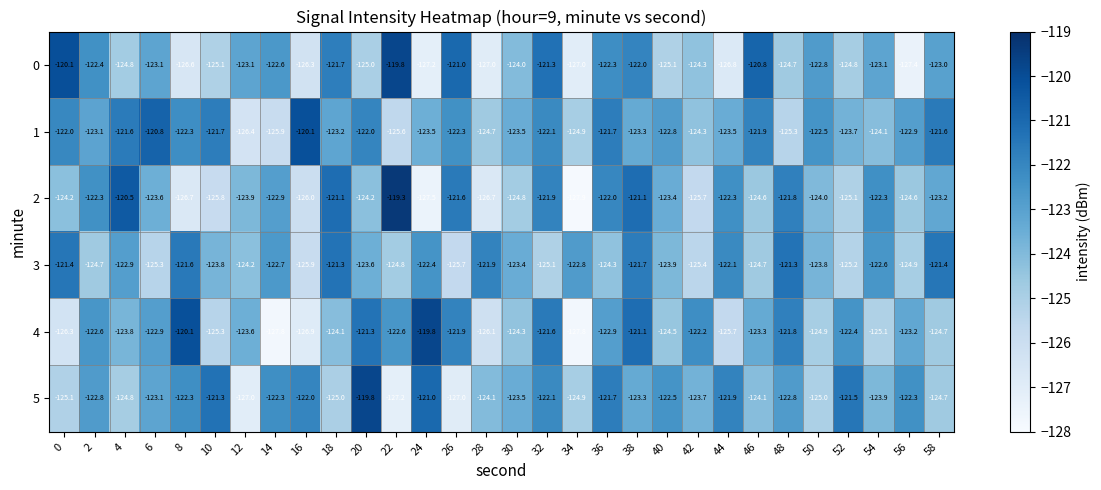

What is the sum of the 0 values at 30 and 56?

-251.4